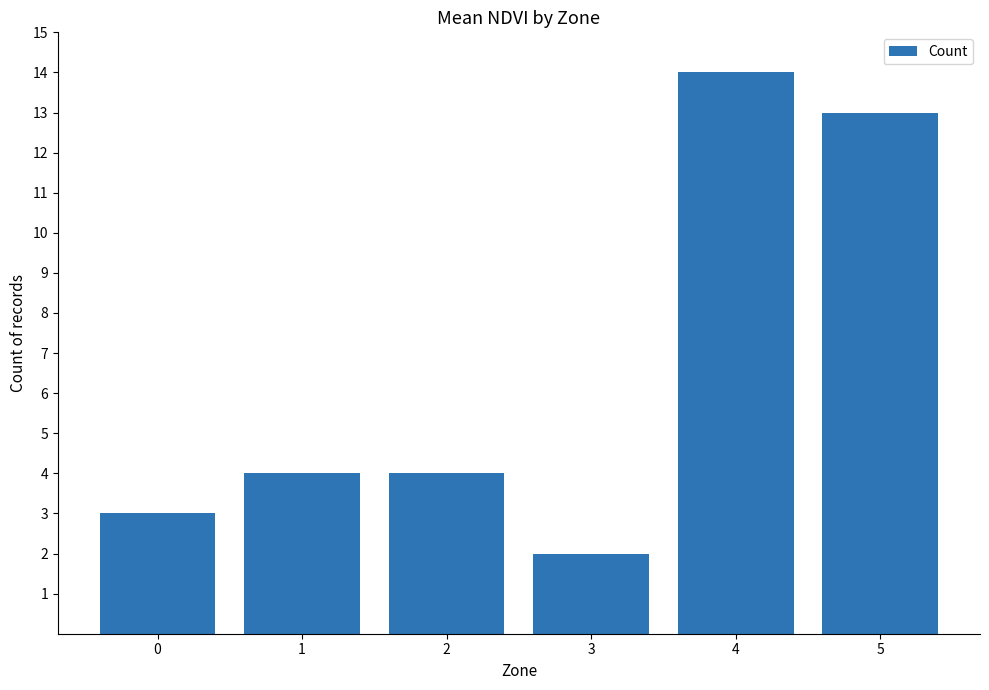

How many categories are shown in the chart?

6